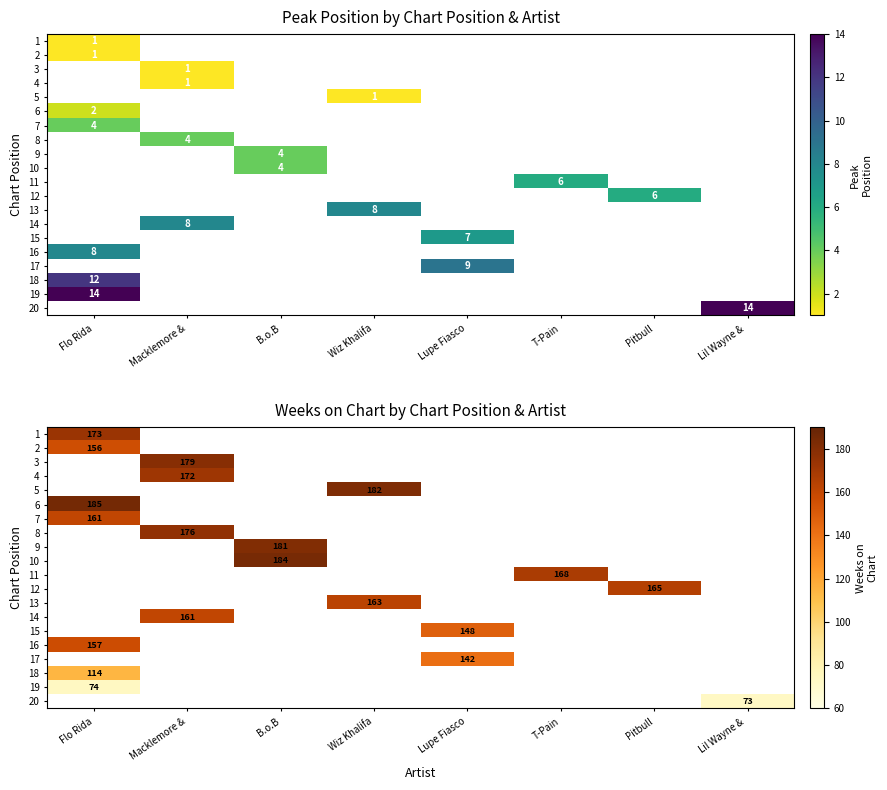

Count the number of categories in the chart.

8